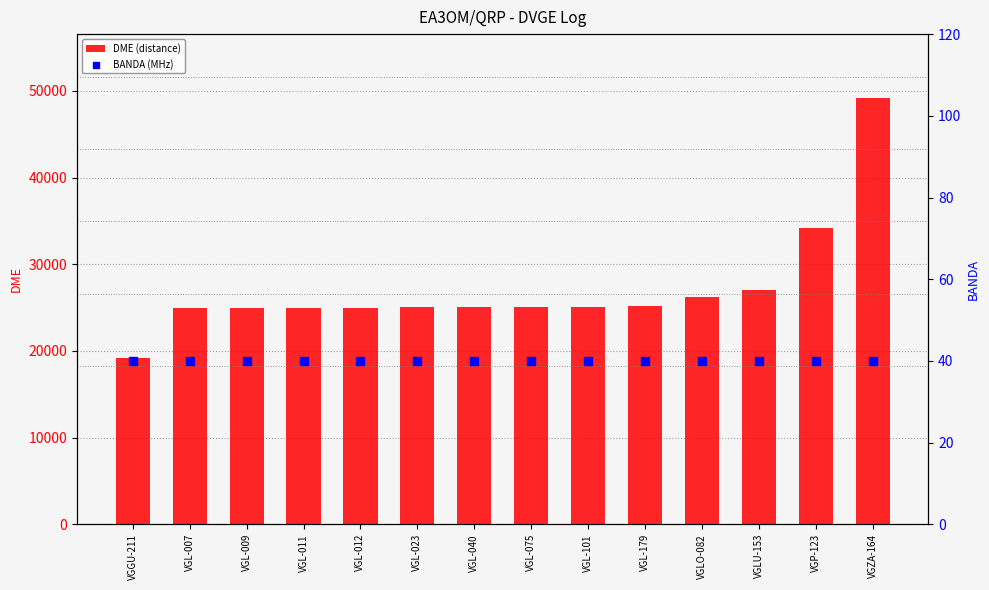

Which series contains the highest Y value?

DME (distance)